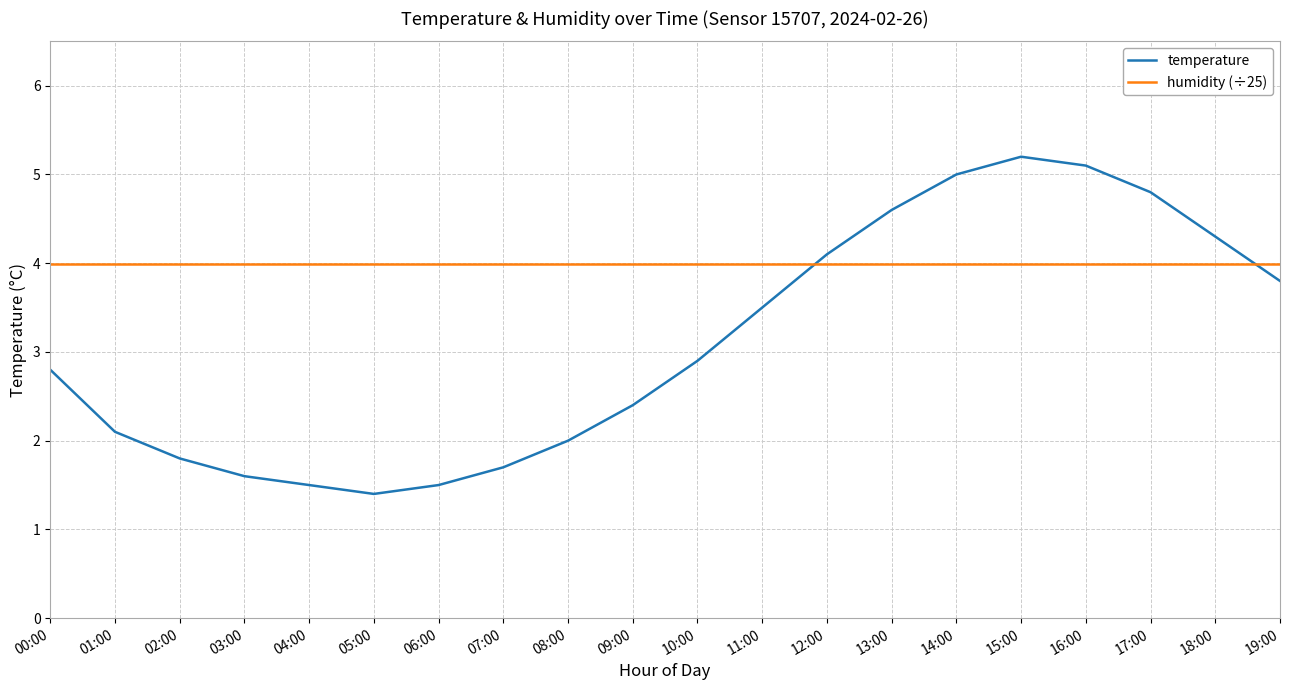

What is the spread (max minus min) of values at 16:00?

1.1